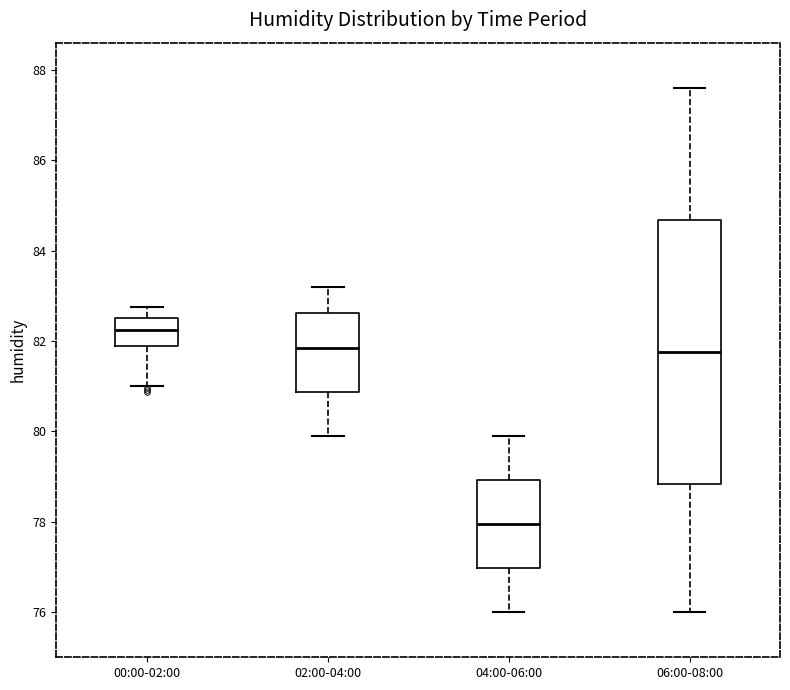

Where is the lower edge of the box for 02:00-04:00 on the y-axis? The values are not printed on the chart, so give them approximately, as read against the axis.

80.8